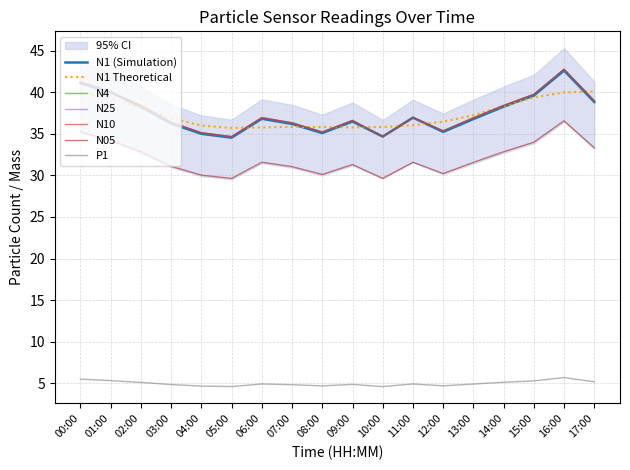

What is the total value across all series at 00:00?

205.7